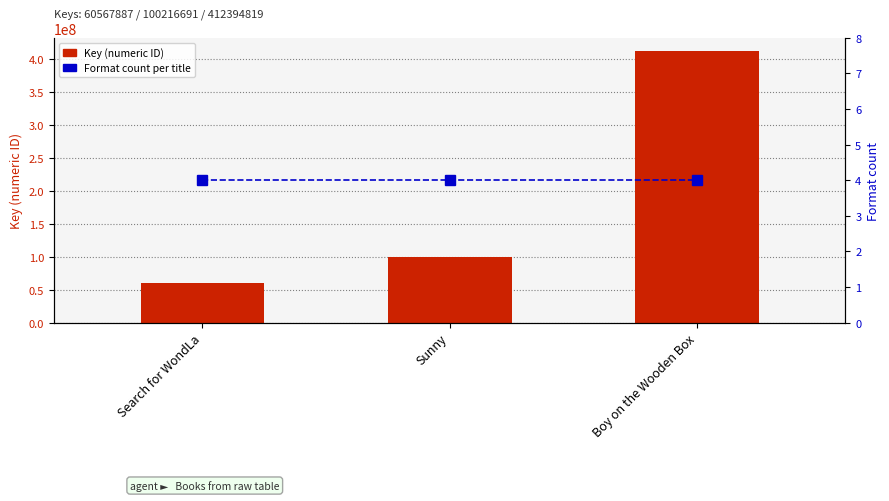

At which label is Format count per title closest to 4?

Search for WondLa